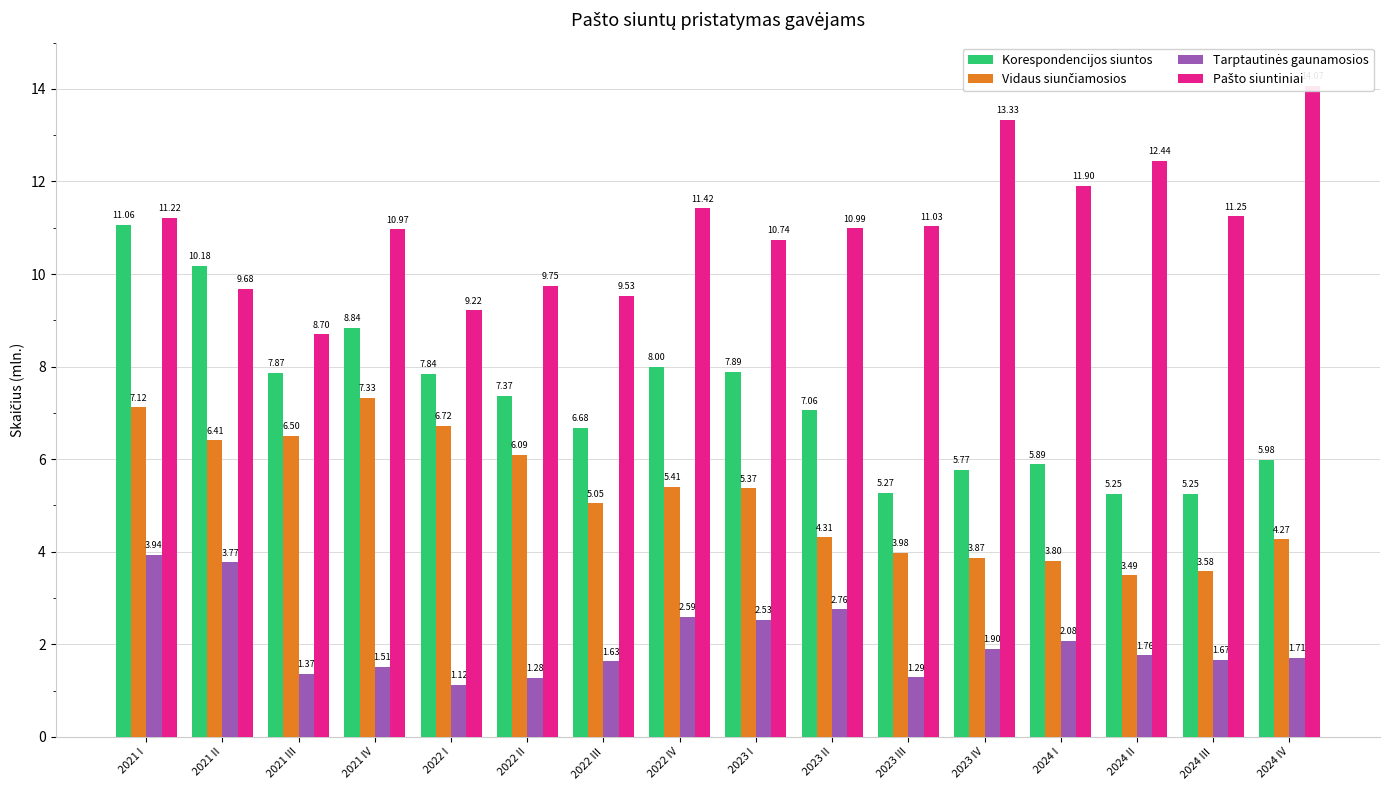

What is the value of the Vidaus siunčiamosios bar at the 8th from the left?

5.4